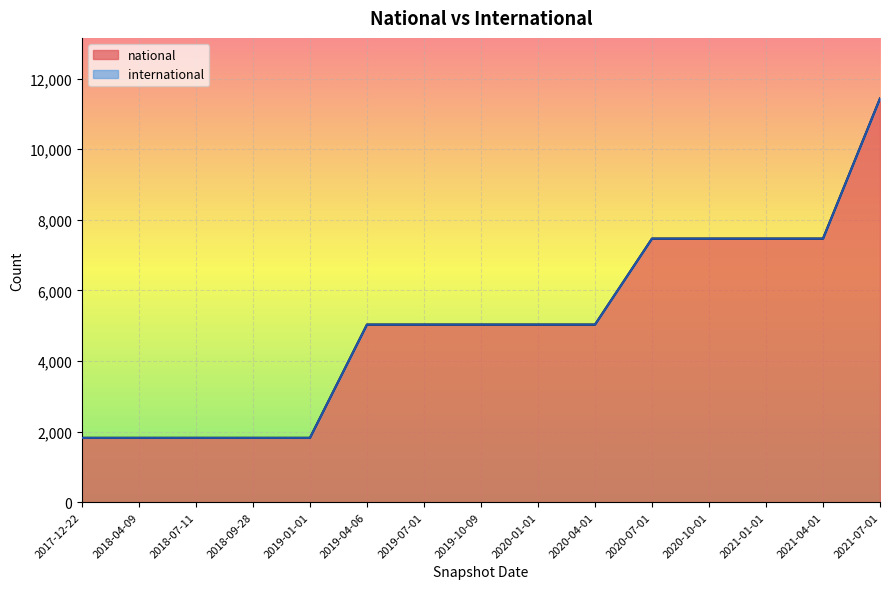

What is the label of the 13th point from the right?

2018-07-11